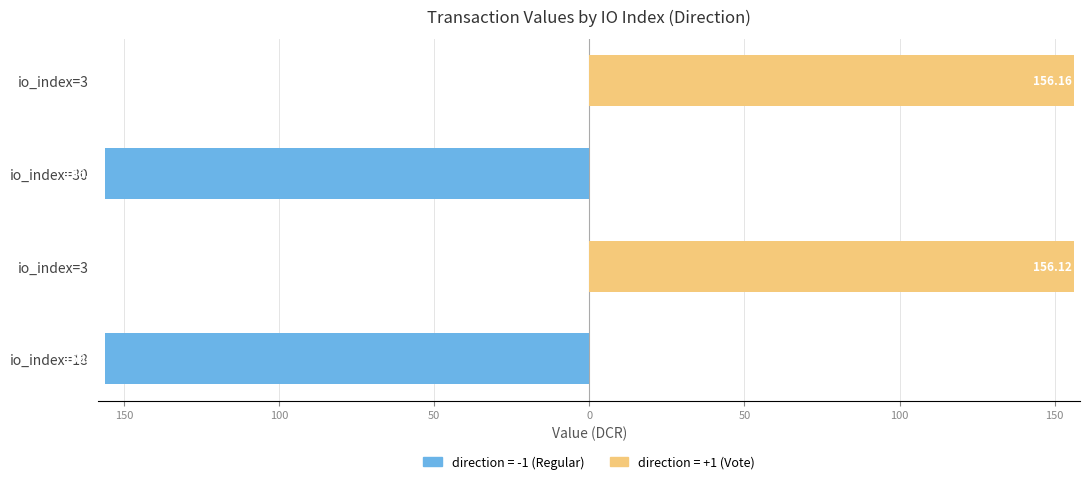

What is the label of the 2nd bar from the right?

io_index=30